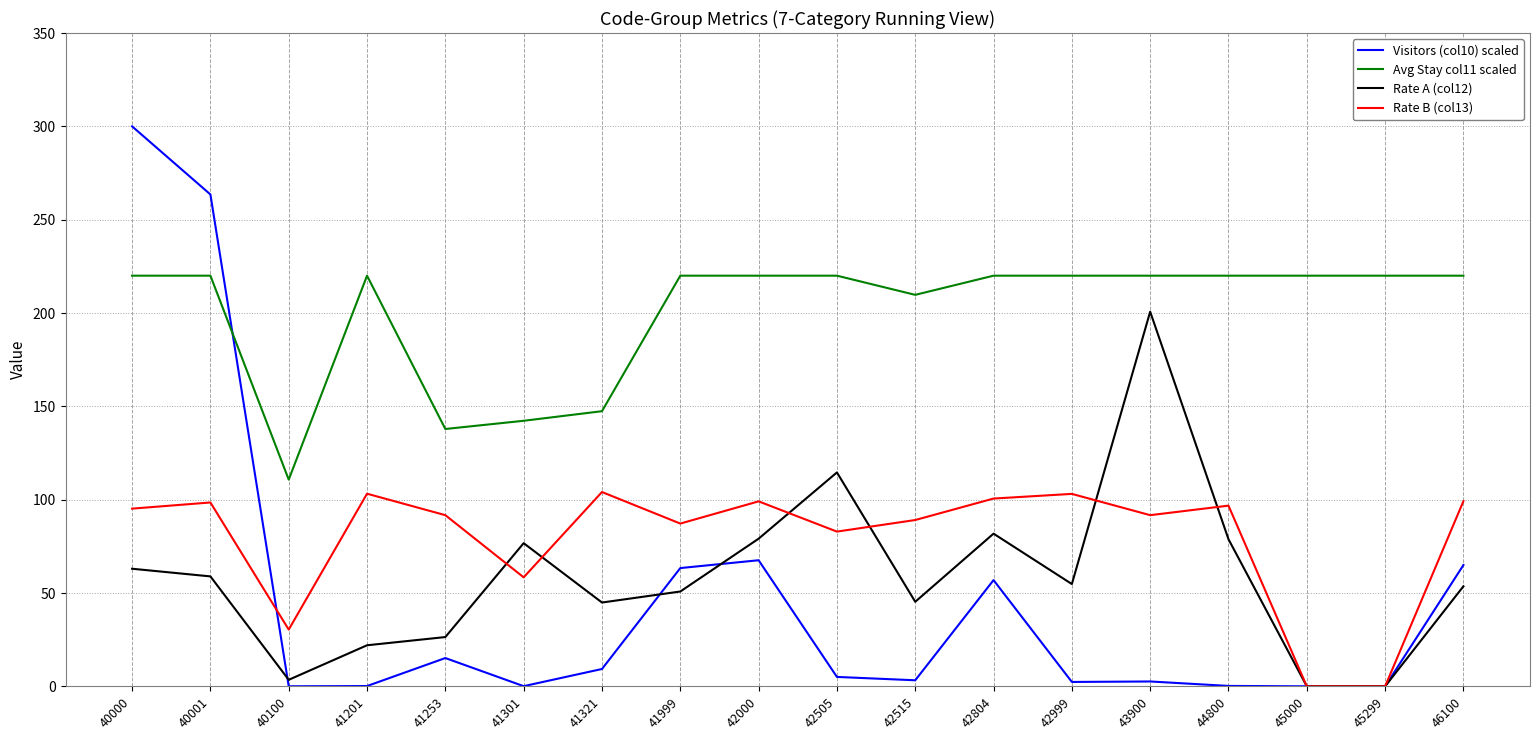

Which series has the largest total across all categories?

Avg Stay col11 scaled